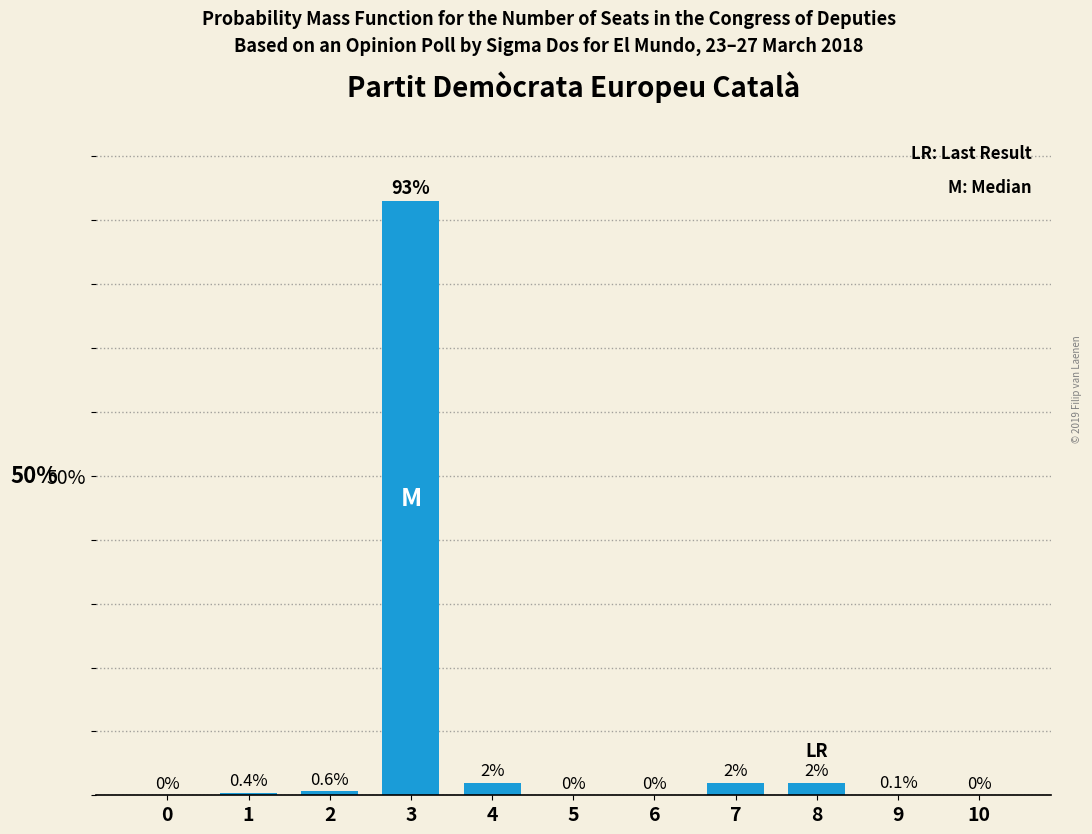

Reading left to right, what are all the values shown in this chart?

0=0.0	1=0.4	2=0.6	3=93.0	4=2.0	5=0.0	6=0.0	7=2.0	8=2.0	9=0.1	10=0.0